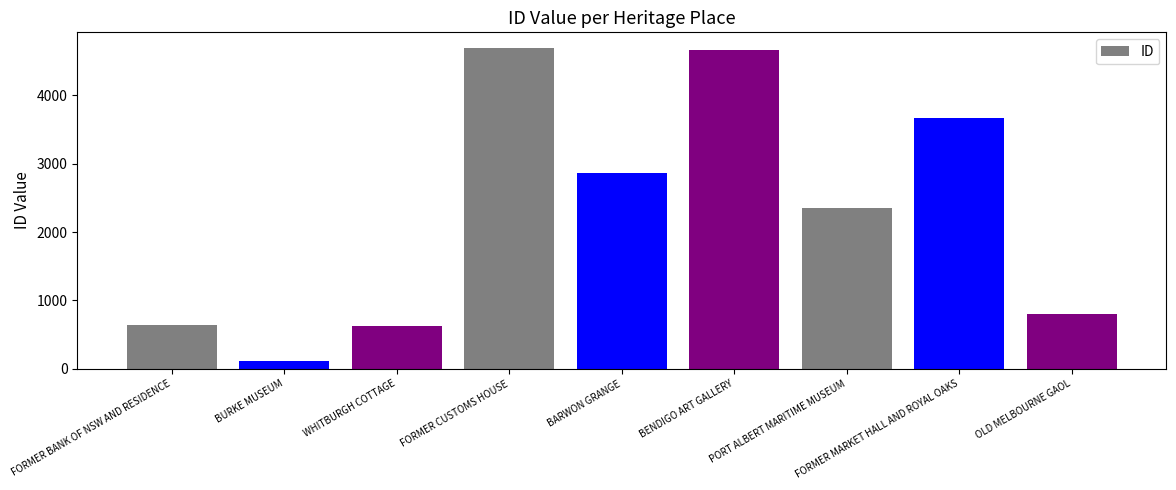

What is the label of the 7th bar from the left?

PORT ALBERT MARITIME MUSEUM